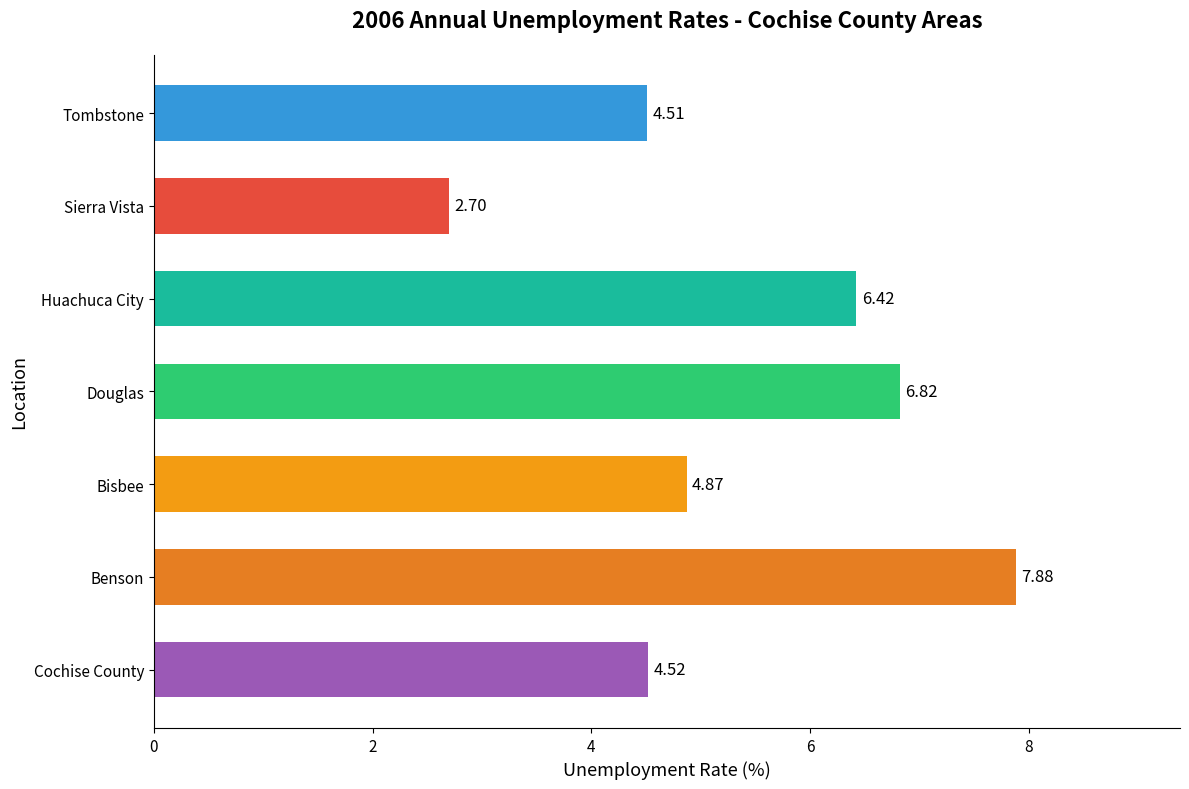

How many data points does each series have?

7